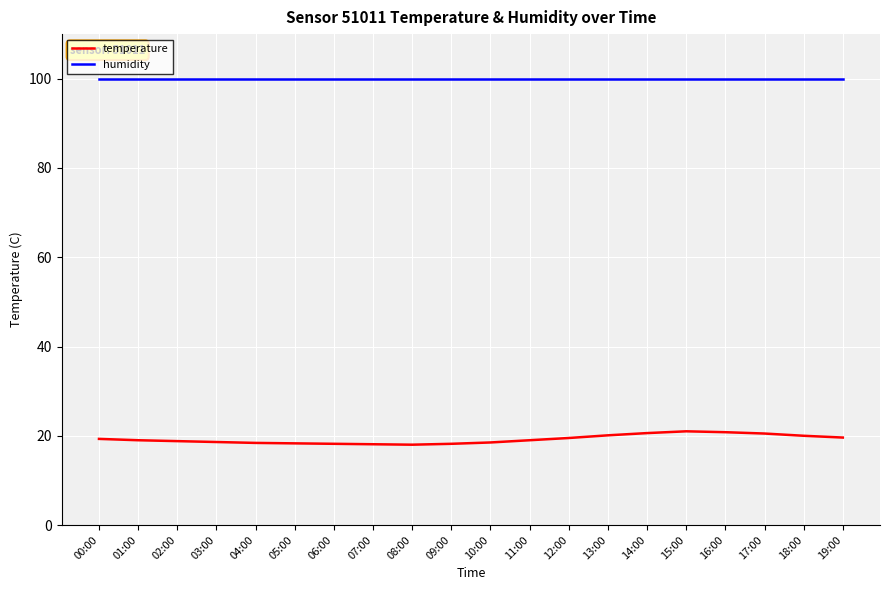

What is the difference between the highest and lowest values at 10:00?

81.4